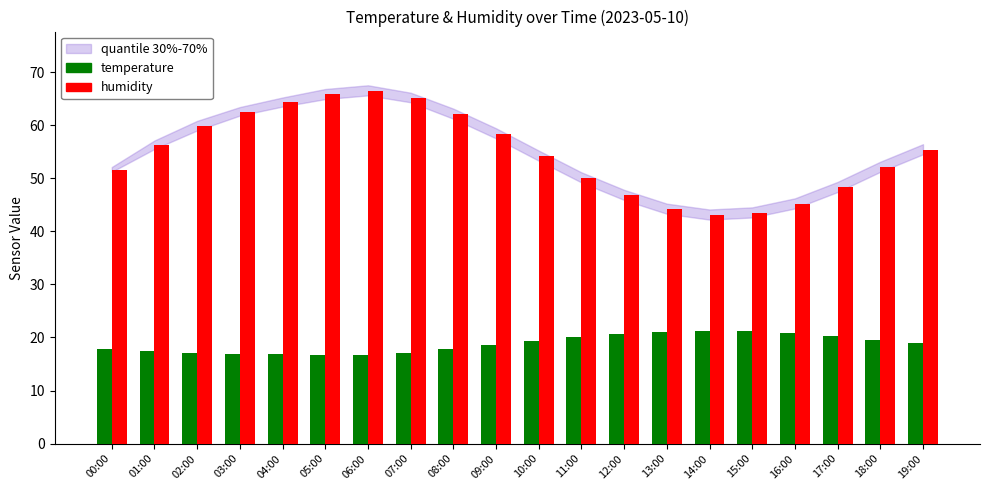

Is the value of humidity at 16:00 greater than the value of temperature at 03:00?

Yes